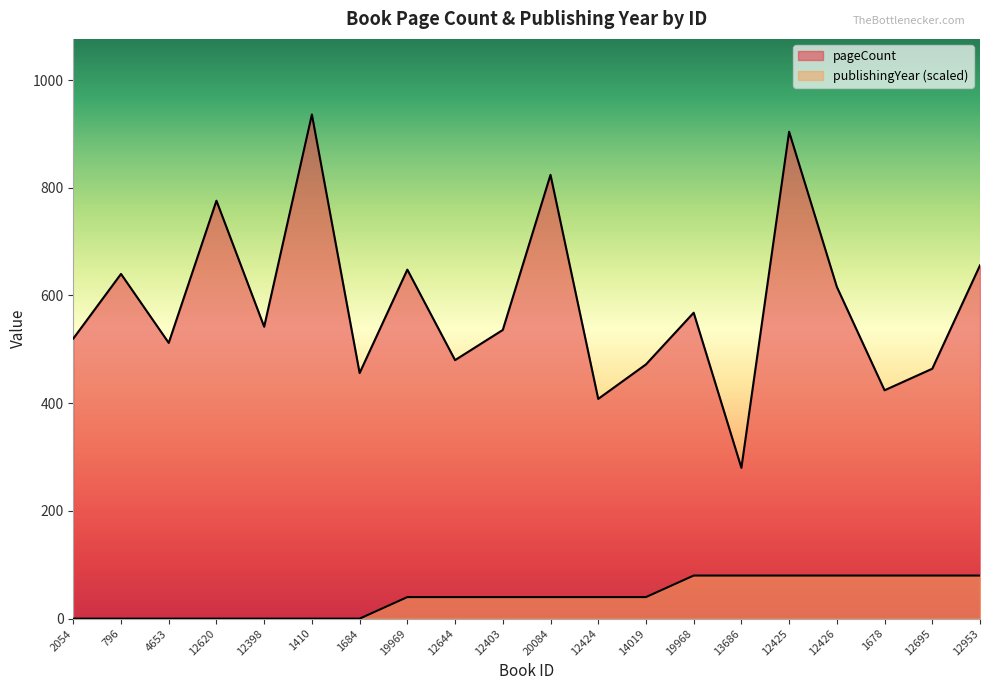

Between 12398 and 2054, which is larger?

12398